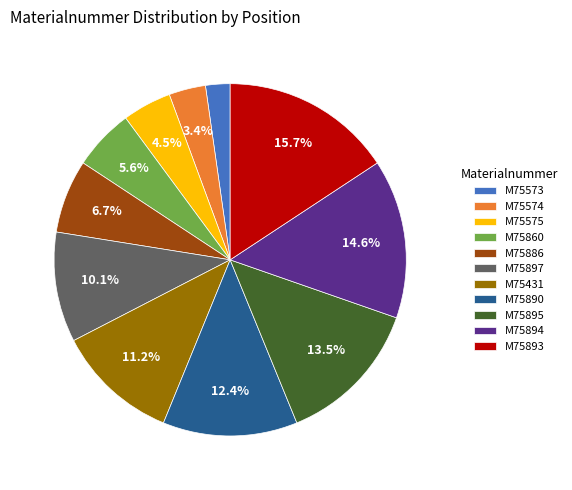

Is it true that M75897 is 10% of the pie?

True